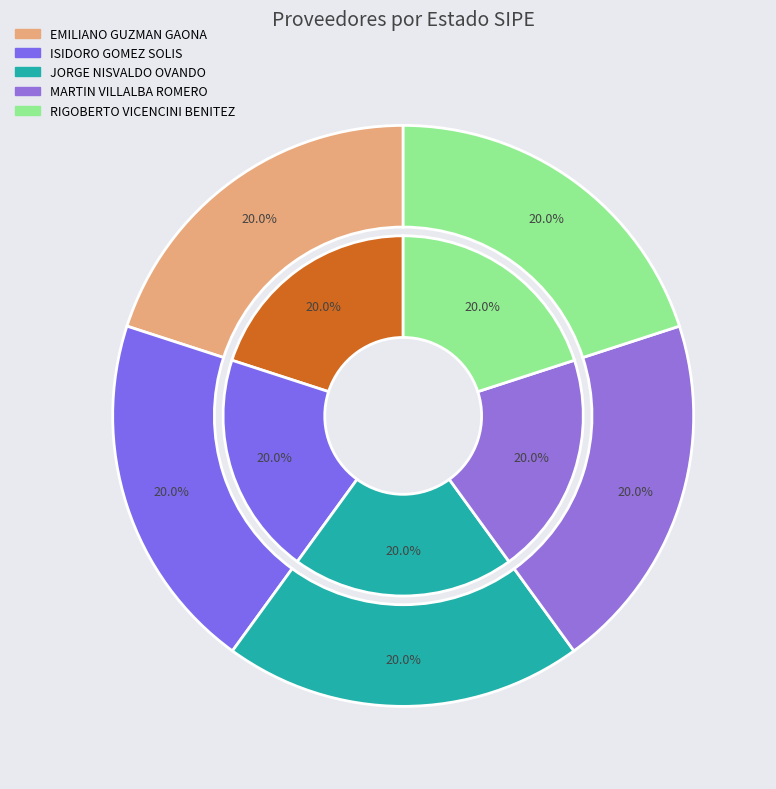

Does ISIDORO GOMEZ SOLIS account for over 50% of the chart?

No